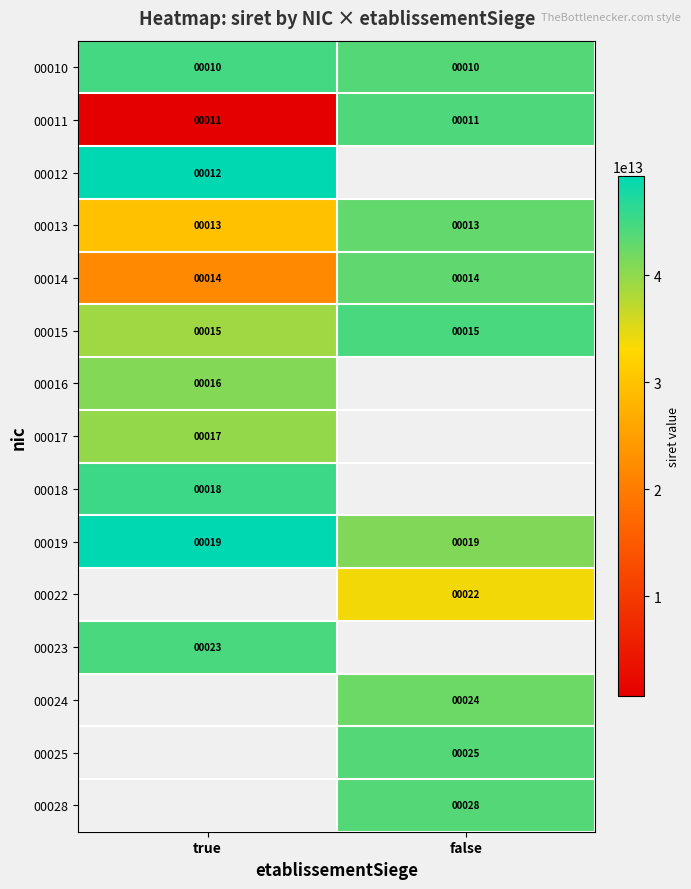

At which label is 00013 closest to 13?

true